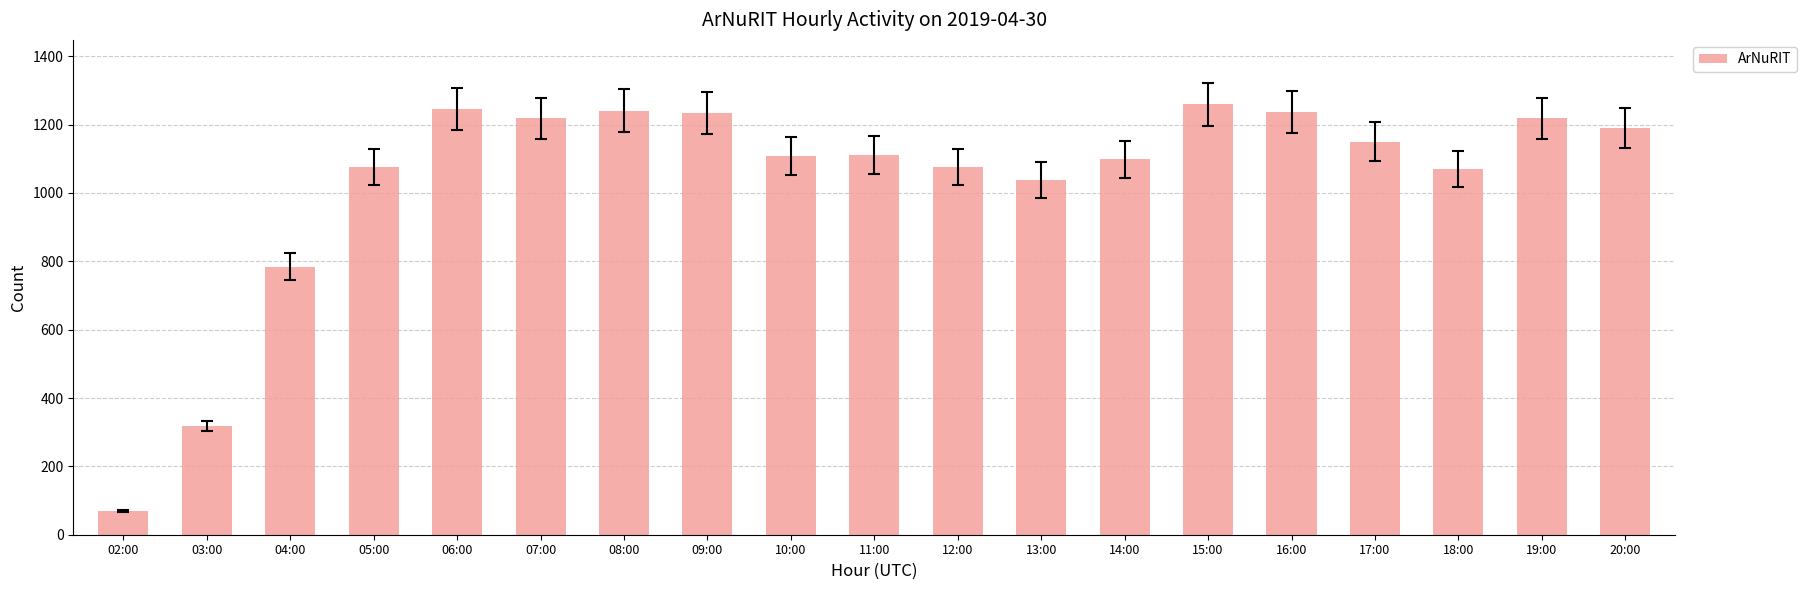

Which label corresponds to the largest value in the chart?

15:00